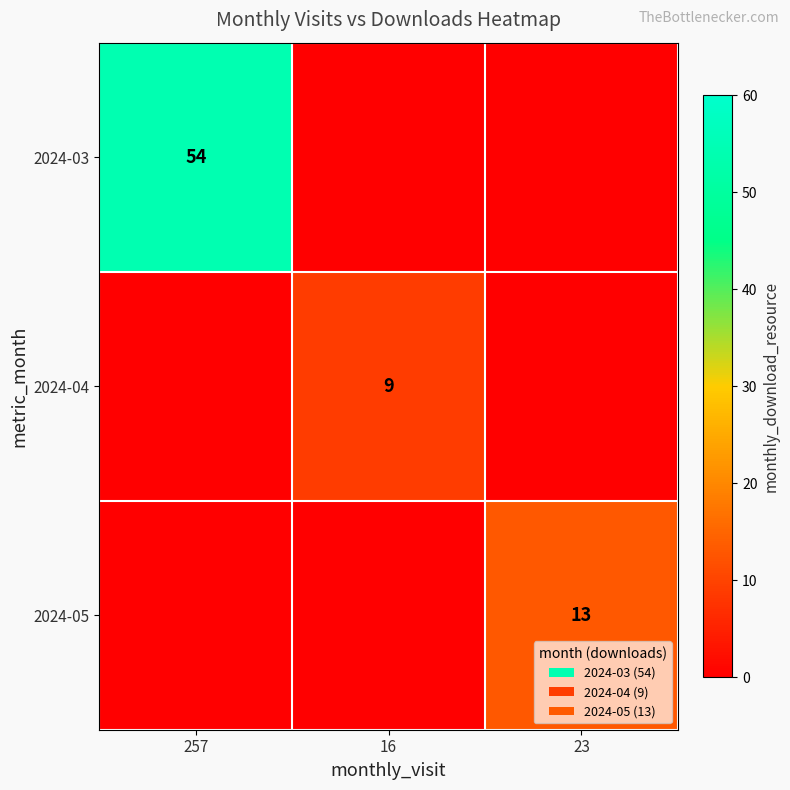

The 2024-04 series shows 9 at 16. True or false?

True